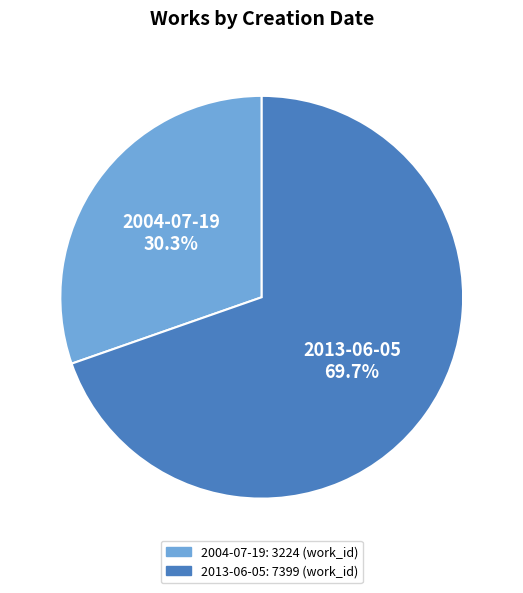

Which category has the biggest portion of the pie?

2013-06-05